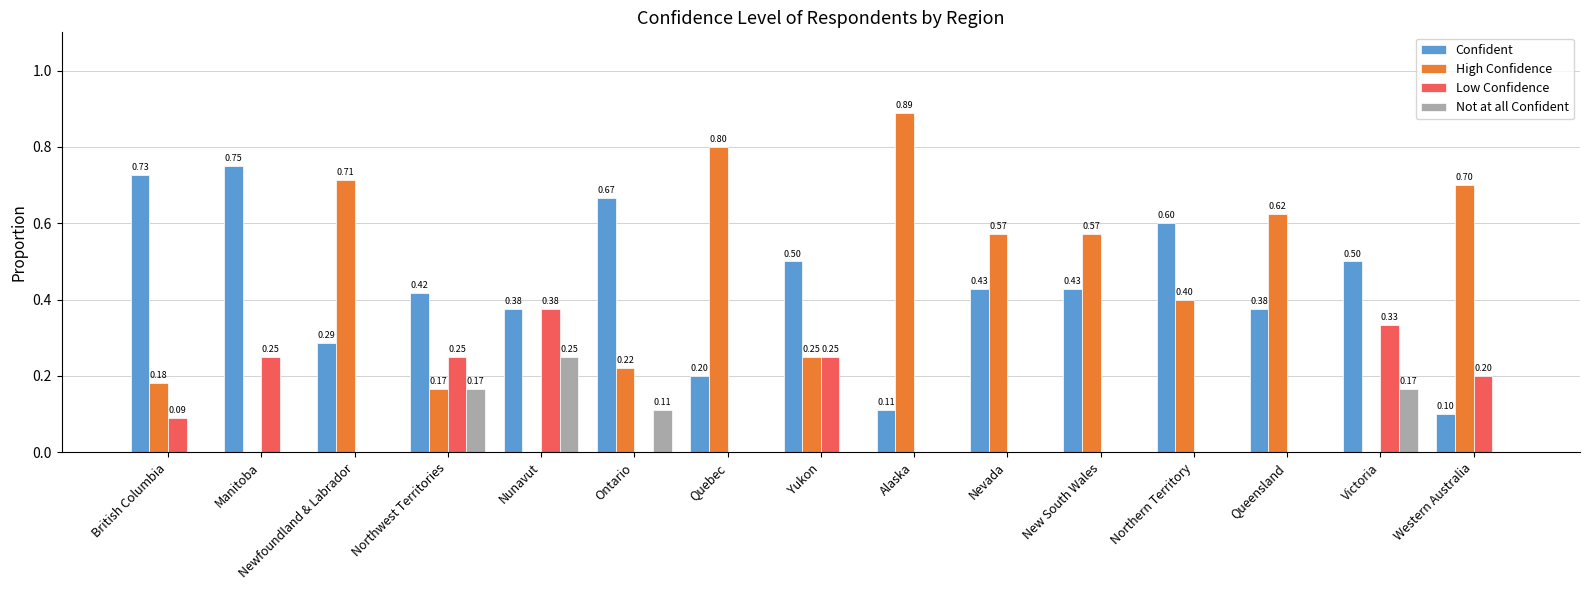

How many data points in High Confidence are above 0?

12